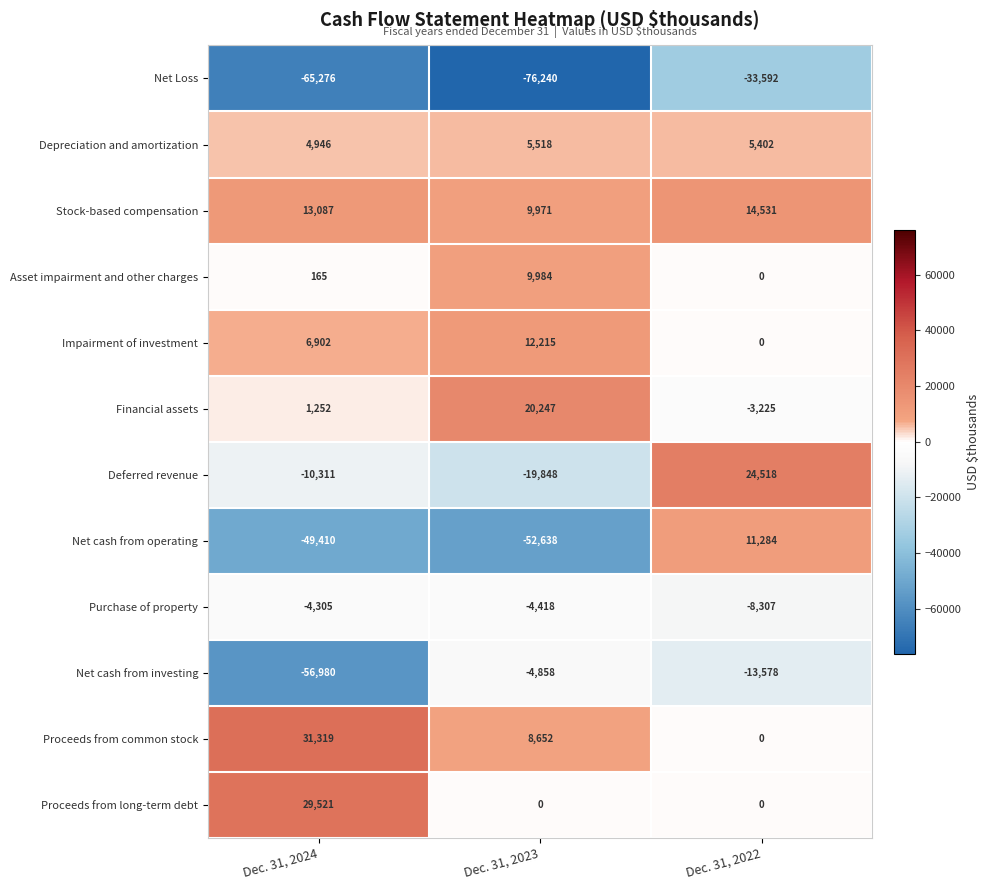

At which category is the sum across all series the highest?

Dec. 31, 2022